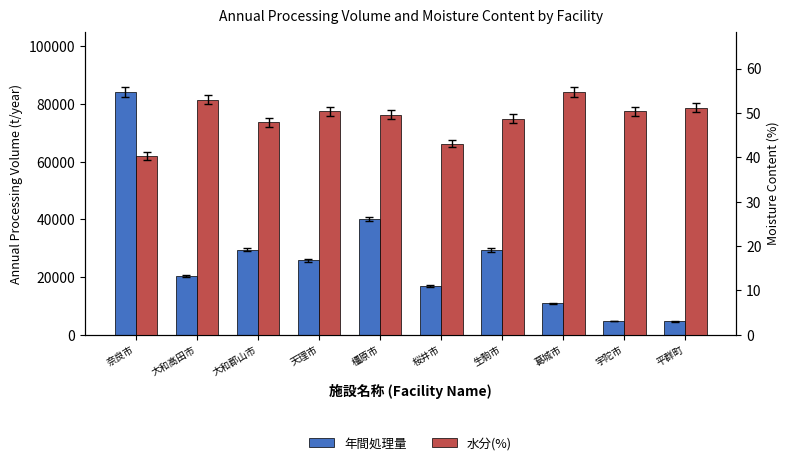

What are all the series names shown in the legend?

年間処理量, 水分(%)